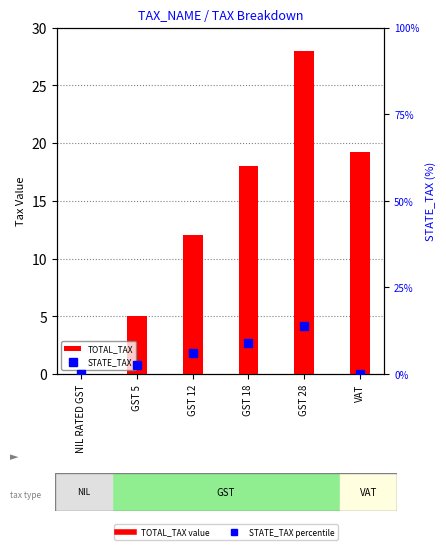

Between GST 12 and GST 18, which series saw the biggest shift?

TOTAL_TAX